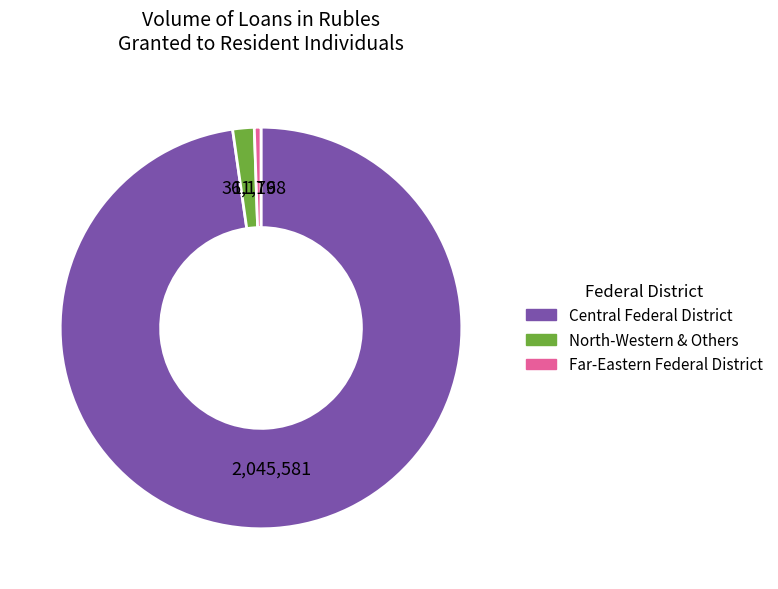

How many slices are in this pie chart?

3